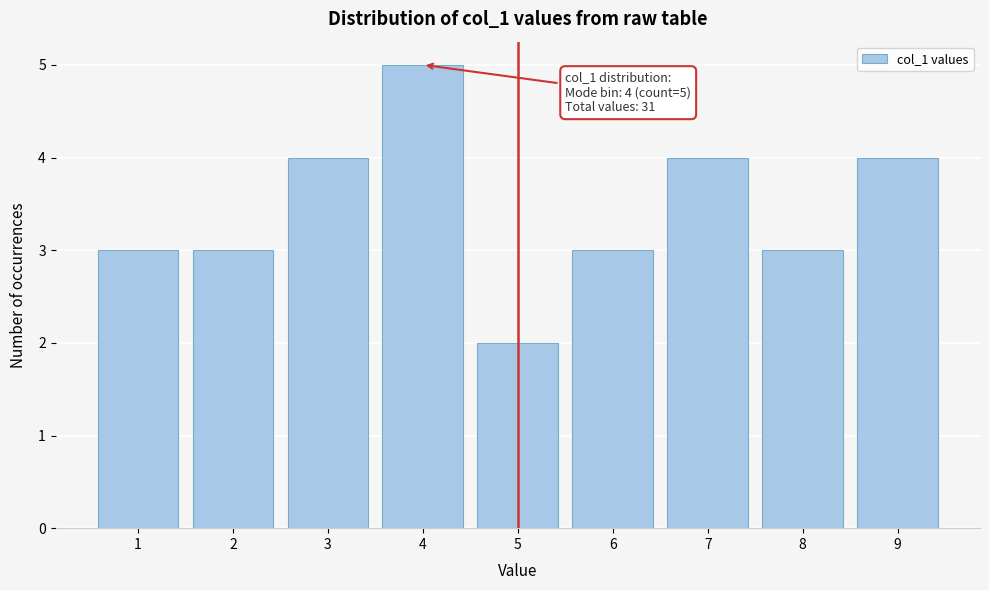

Reading left to right, what are all the values shown in this chart?

1=3	2=3	3=4	4=5	5=2	6=3	7=4	8=3	9=4